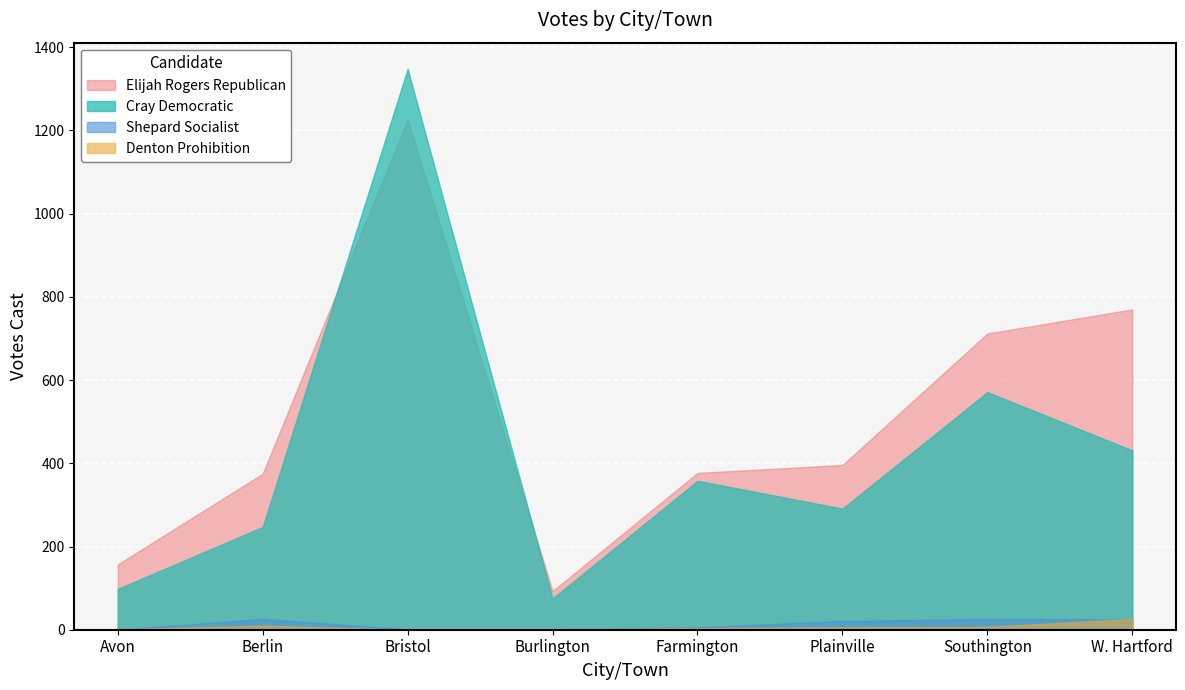

Reading right to left, list all the values displayed in this chart.

Elijah Rogers Republican: W. Hartford=770	Southington=712	Plainville=396	Farmington=377	Burlington=93	Bristol=1227	Berlin=375	Avon=157
Cray Democratic: W. Hartford=431	Southington=571	Plainville=291	Farmington=358	Burlington=75	Bristol=1348	Berlin=247	Avon=98
Shepard Socialist: W. Hartford=25	Southington=26	Plainville=21	Farmington=6	Burlington=1	Bristol=1	Berlin=26	Avon=0
Denton Prohibition: W. Hartford=26	Southington=7	Plainville=6	Farmington=4	Burlington=1	Bristol=0	Berlin=10	Avon=1